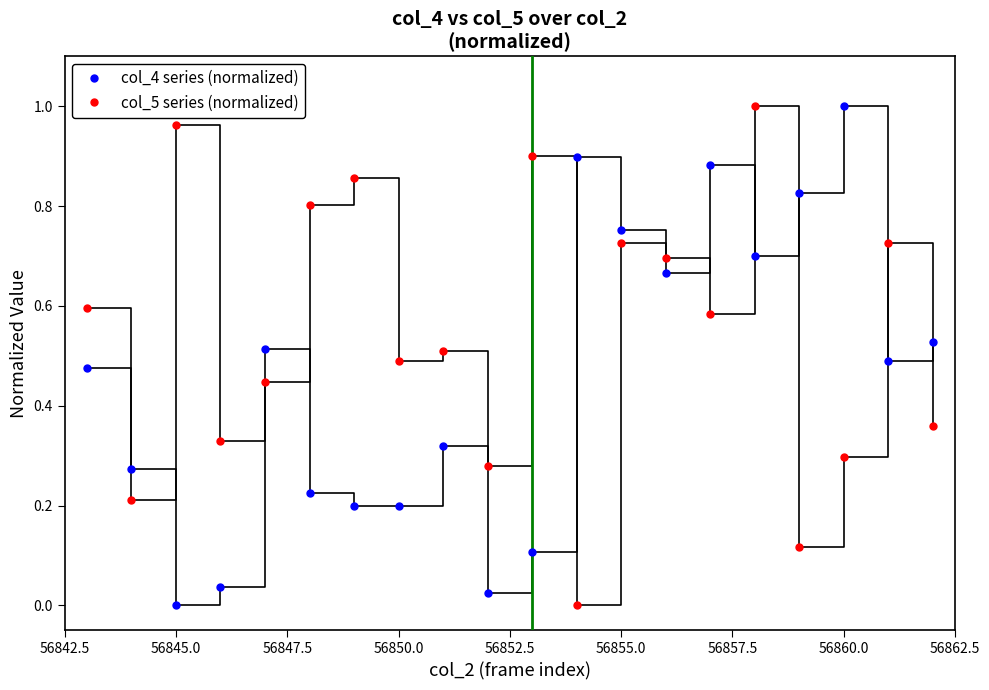

What is the sum of all col_4 series (normalized) values?

9.1